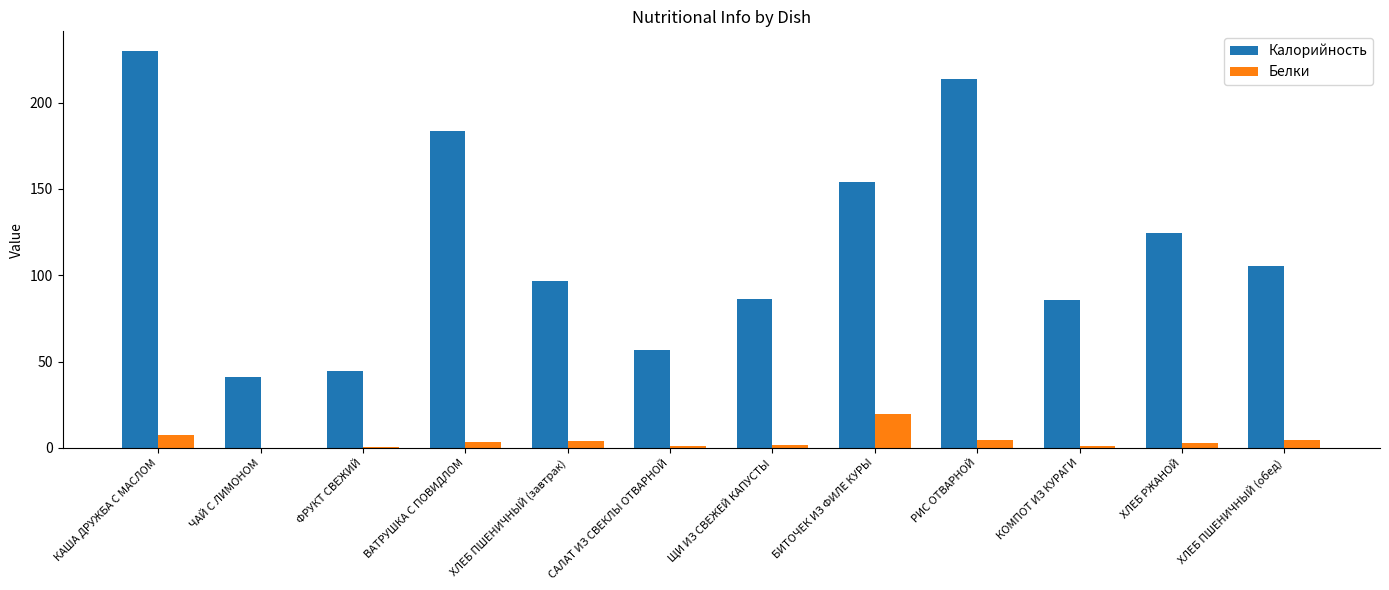

Between ЧАЙ С ЛИМОНОМ and ВАТРУШКА С ПОВИДЛОМ, which series saw the biggest shift?

Калорийность